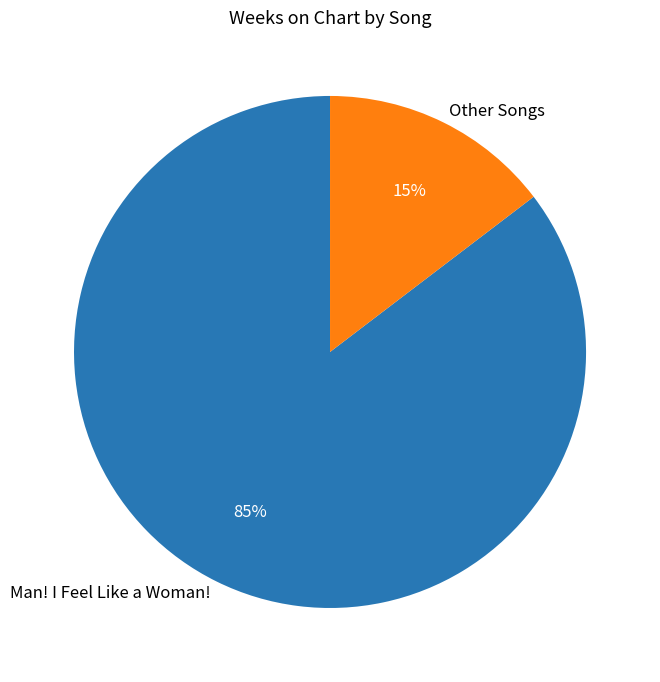

Which category has the smallest portion of the pie?

Other Songs